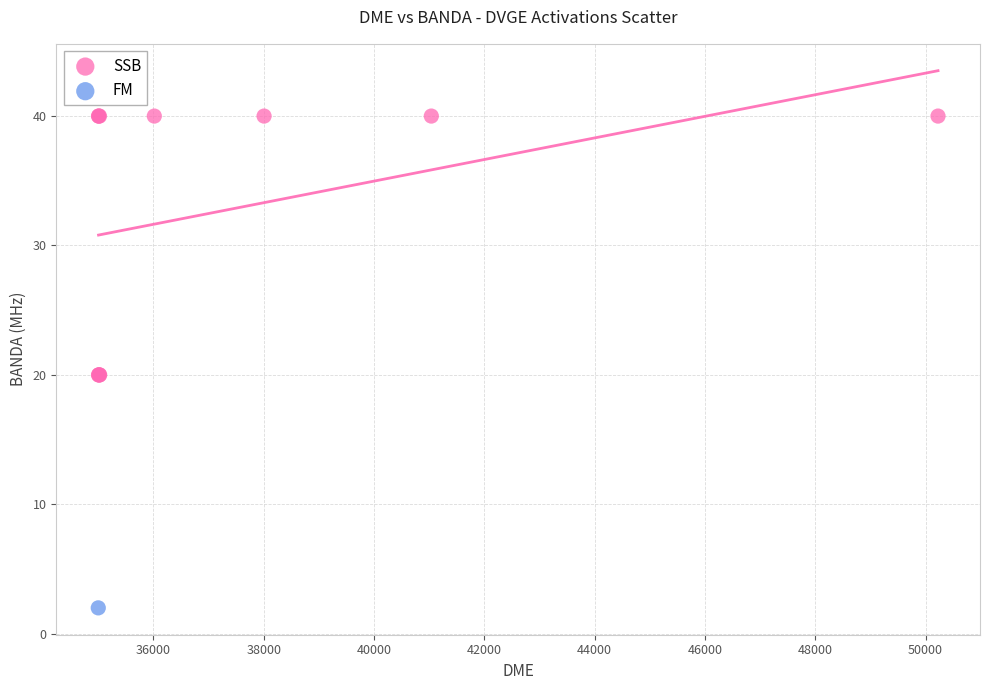

What are all the series names shown in the legend?

SSB, FM